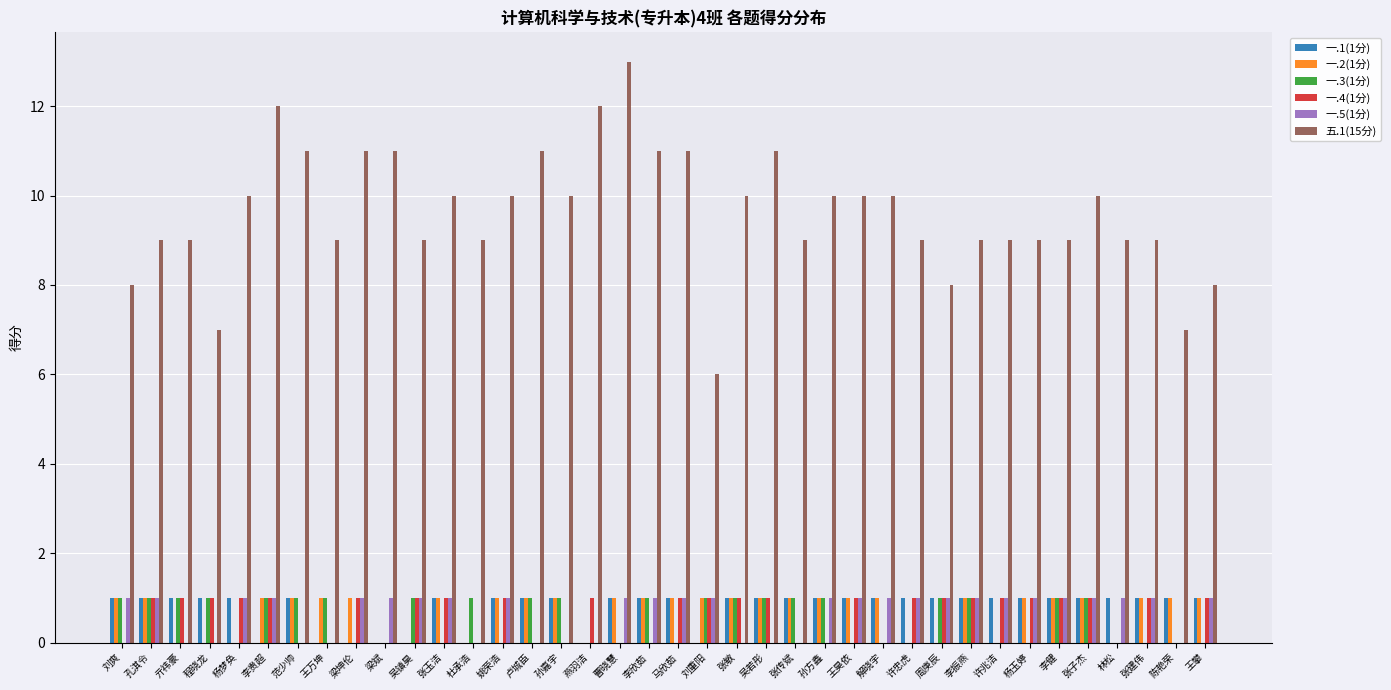

What is the total value across all series at 卢城臣?

14